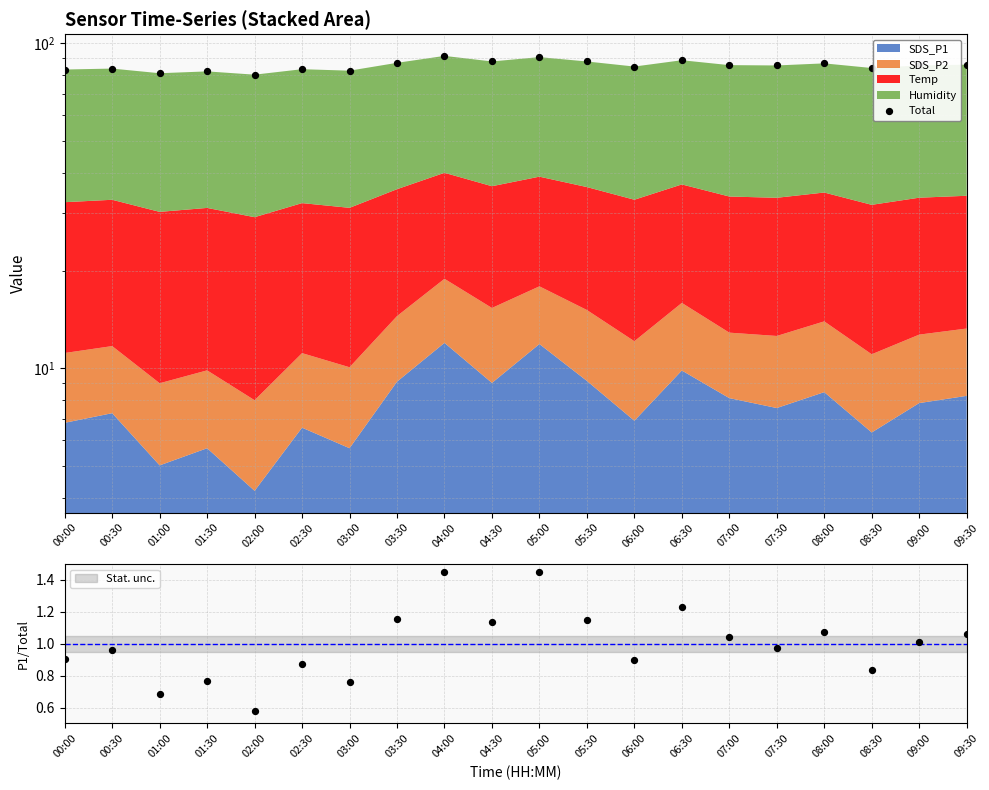

Which has a higher value, 03:00 or 05:30?

05:30